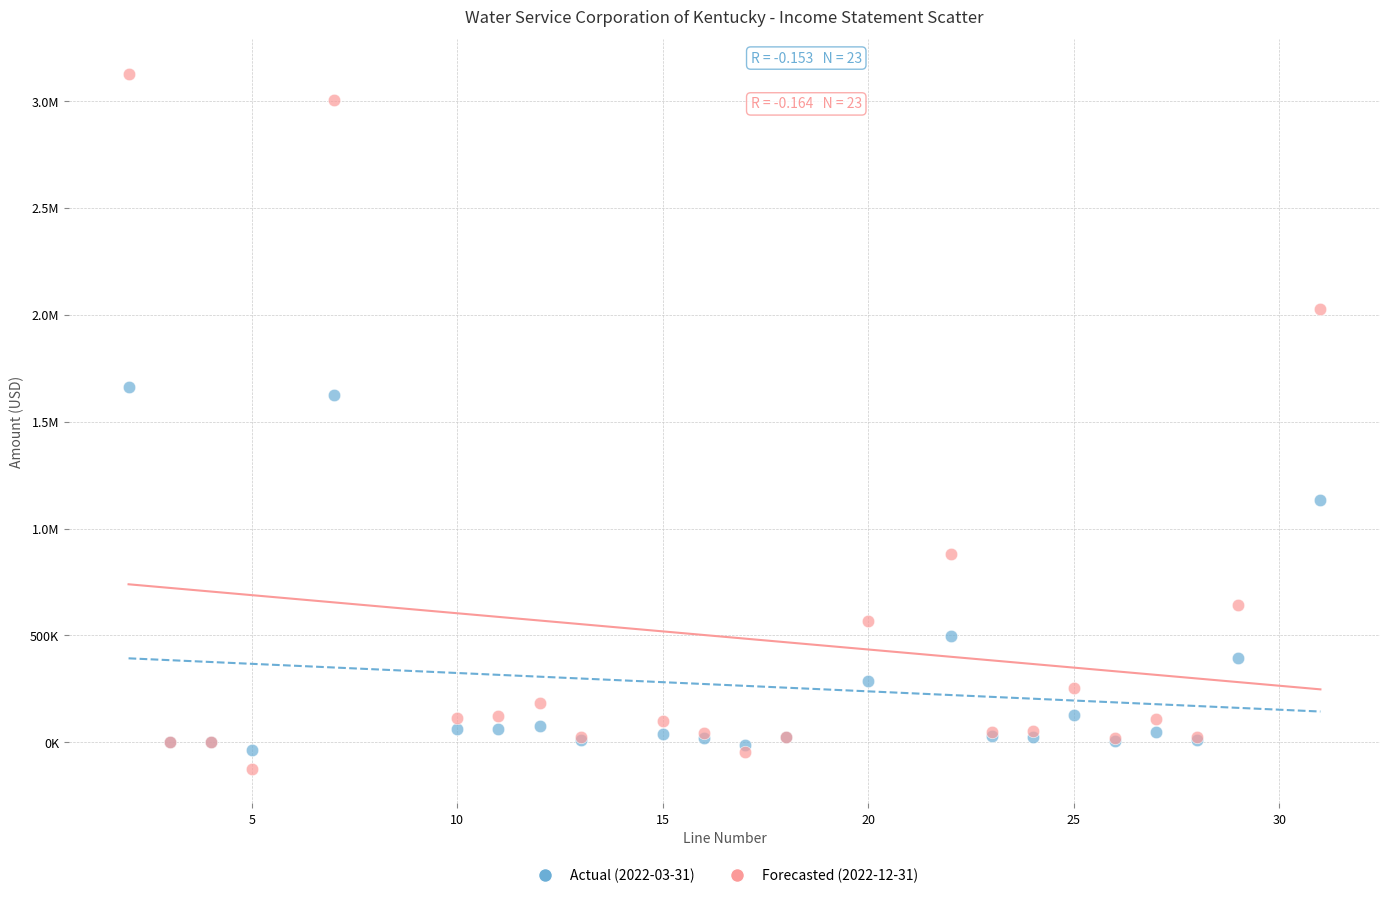

What are all the series names shown in the legend?

Actual (2022-03-31), Forecasted (2022-12-31)